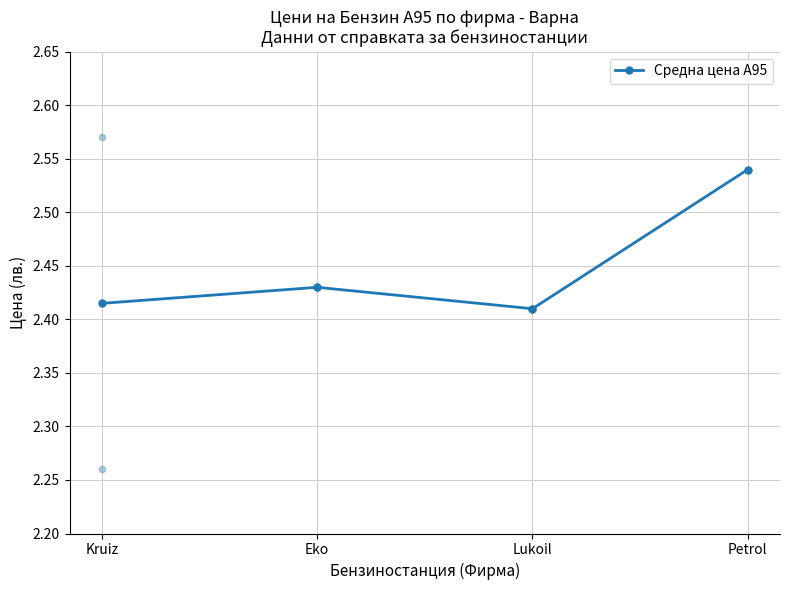

Between Lukoil and Petrol, which is larger?

Petrol